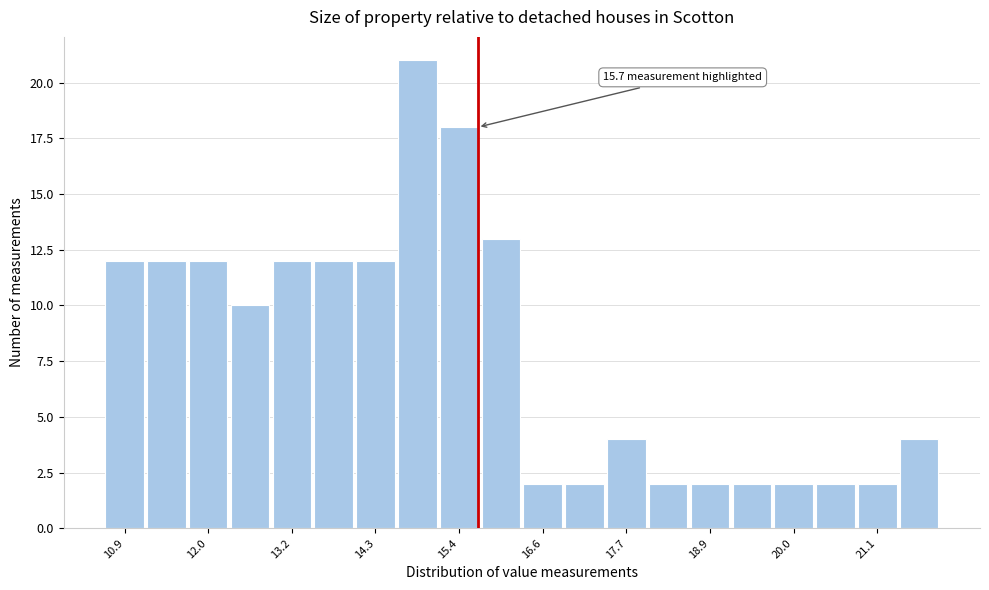

Read against the x-axis, roughly where is the centre of the tallest bar?

14.8